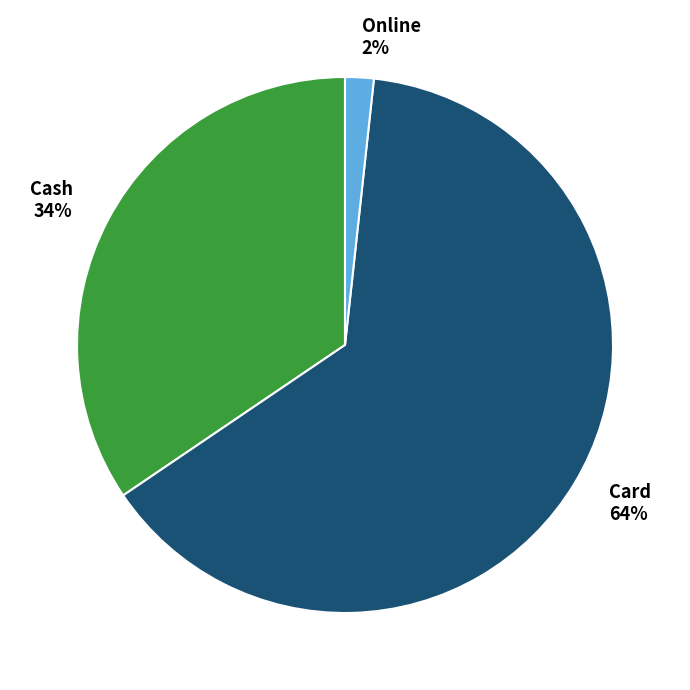

True or false: Online accounts for 12% of the total.

False